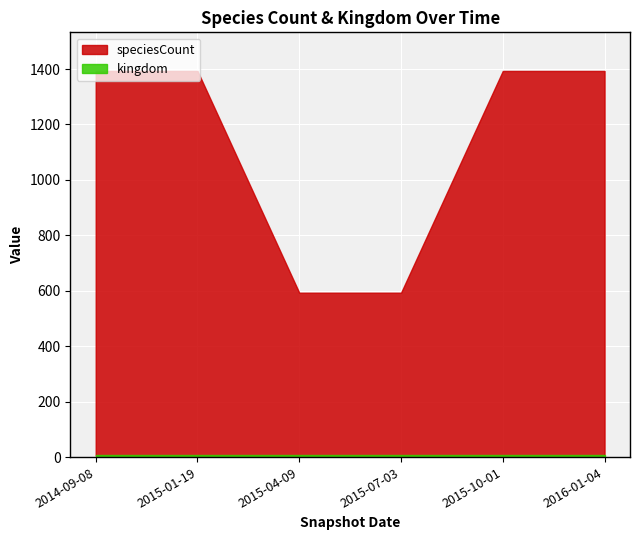

Reading right to left, what are all the values shown in this chart?

2016-01-04=1393	2015-10-01=1393	2015-07-03=593	2015-04-09=593	2015-01-19=1393	2014-09-08=1393